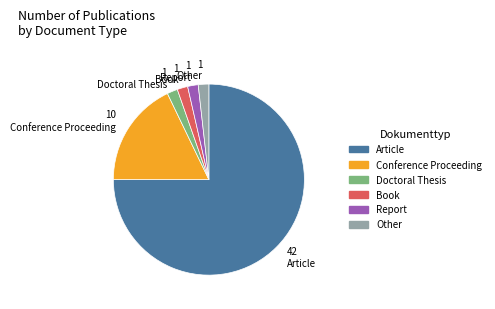

Is it true that Report is 11% of the pie?

False